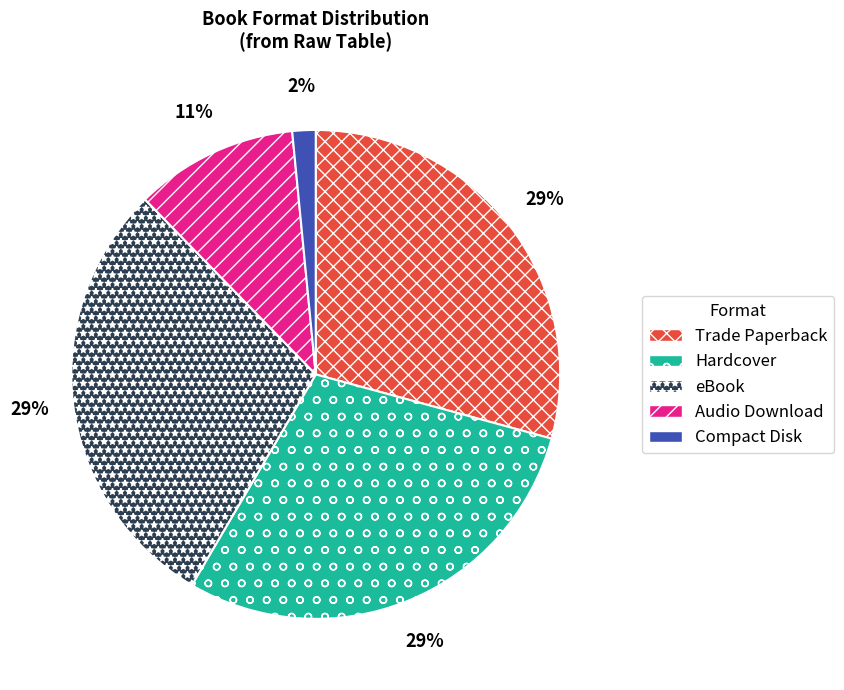

How many slices are in this pie chart?

5